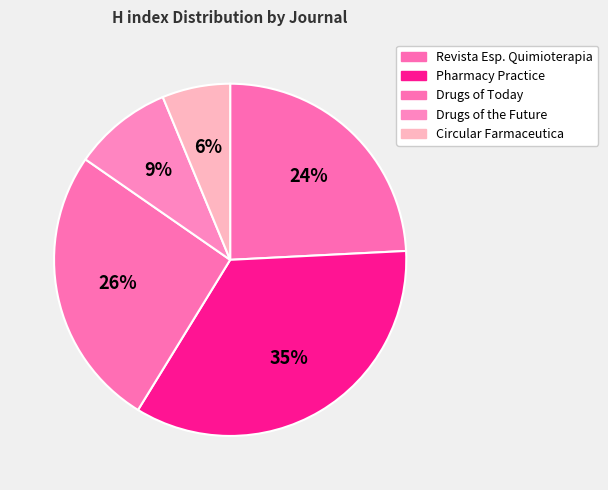

Is there a majority slice in this chart?

No